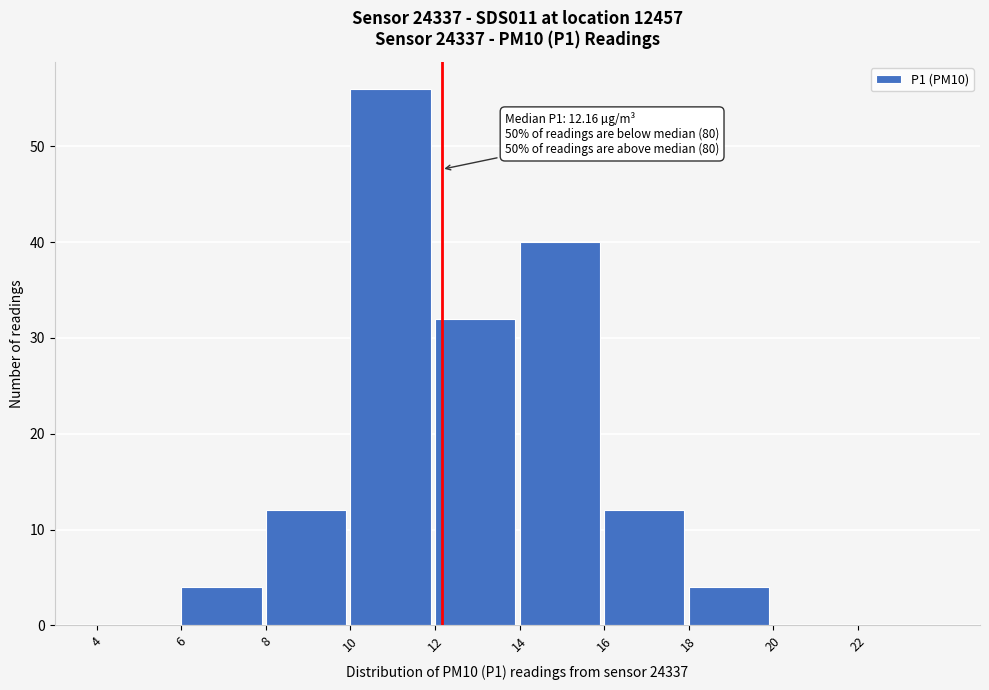

Which range on the x-axis has the tallest bar?

10 to 12